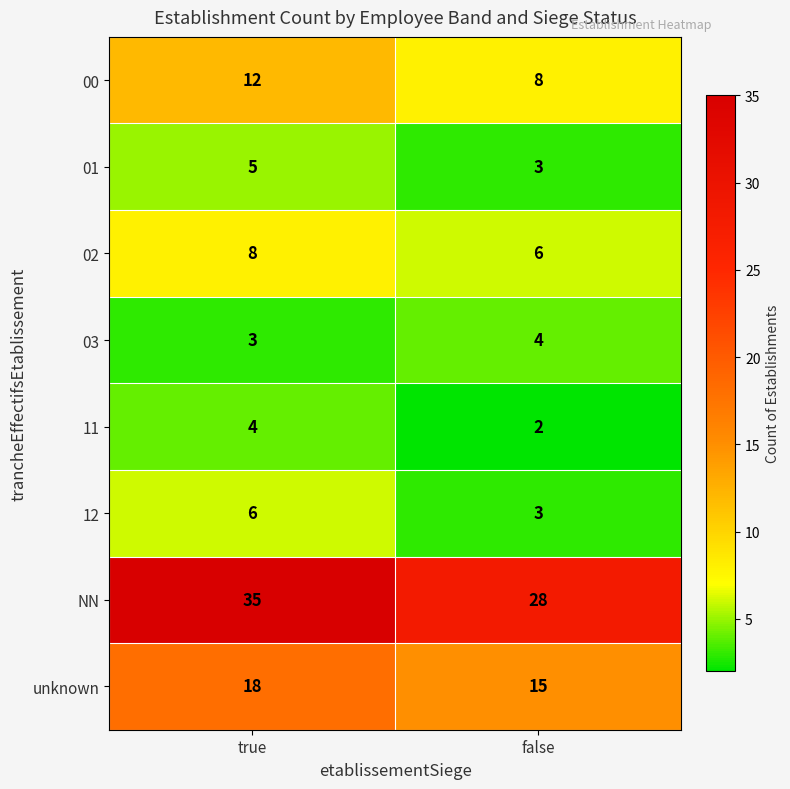

What is the sum of all unknown values?

33